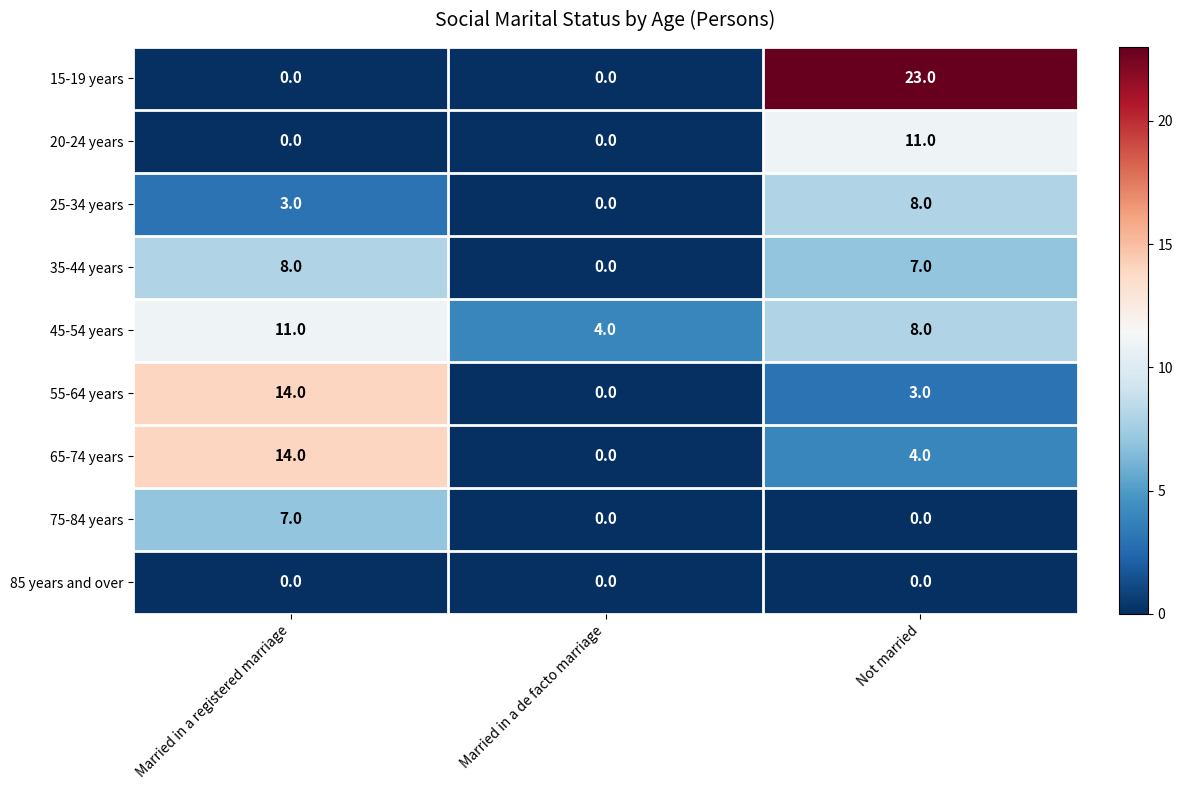

Reading right to left, what are all the values shown in this chart?

15-19 years: Not married=23	Married in a de facto marriage=0	Married in a registered marriage=0
20-24 years: Not married=11	Married in a de facto marriage=0	Married in a registered marriage=0
25-34 years: Not married=8	Married in a de facto marriage=0	Married in a registered marriage=3
35-44 years: Not married=7	Married in a de facto marriage=0	Married in a registered marriage=8
45-54 years: Not married=8	Married in a de facto marriage=4	Married in a registered marriage=11
55-64 years: Not married=3	Married in a de facto marriage=0	Married in a registered marriage=14
65-74 years: Not married=4	Married in a de facto marriage=0	Married in a registered marriage=14
75-84 years: Not married=0	Married in a de facto marriage=0	Married in a registered marriage=7
85 years and over: Not married=0	Married in a de facto marriage=0	Married in a registered marriage=0